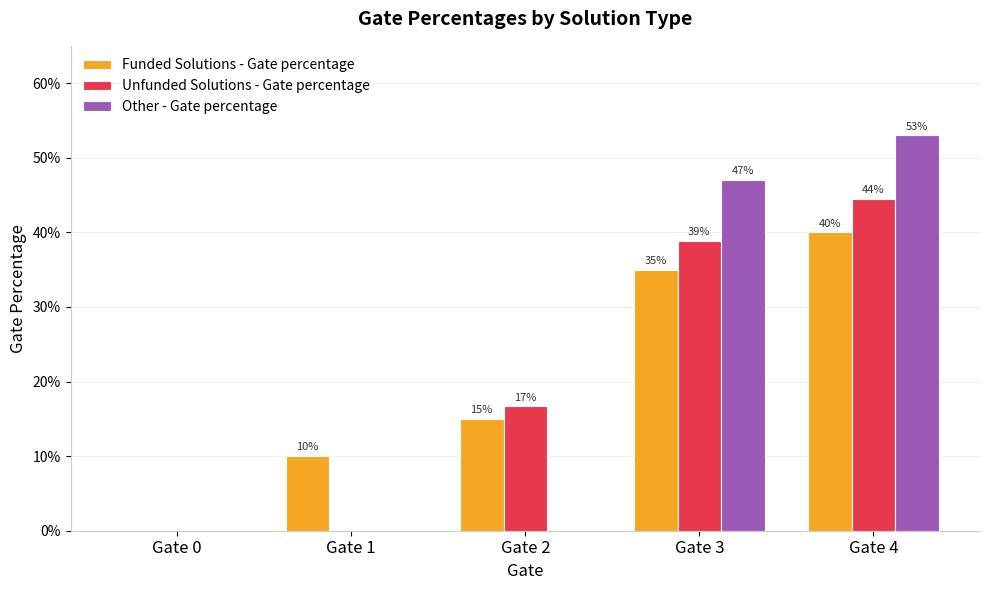

Are the bars horizontal?

No